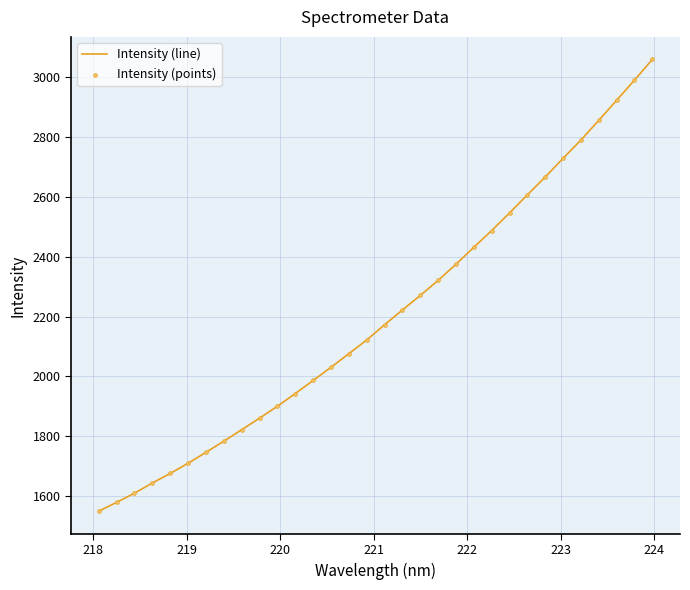

What is the smallest value displayed?

1550.0